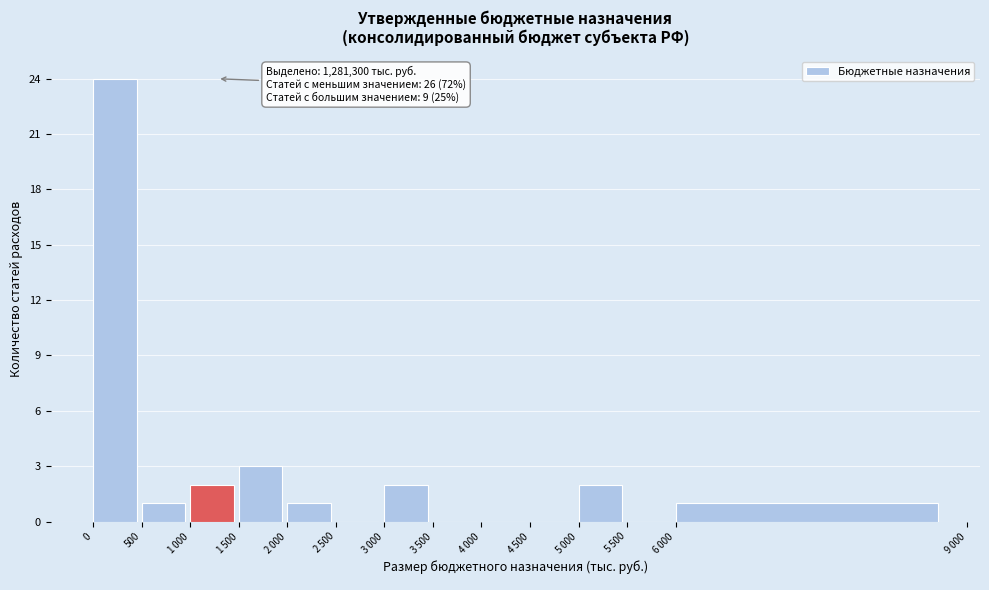

What is the greatest value displayed?

24